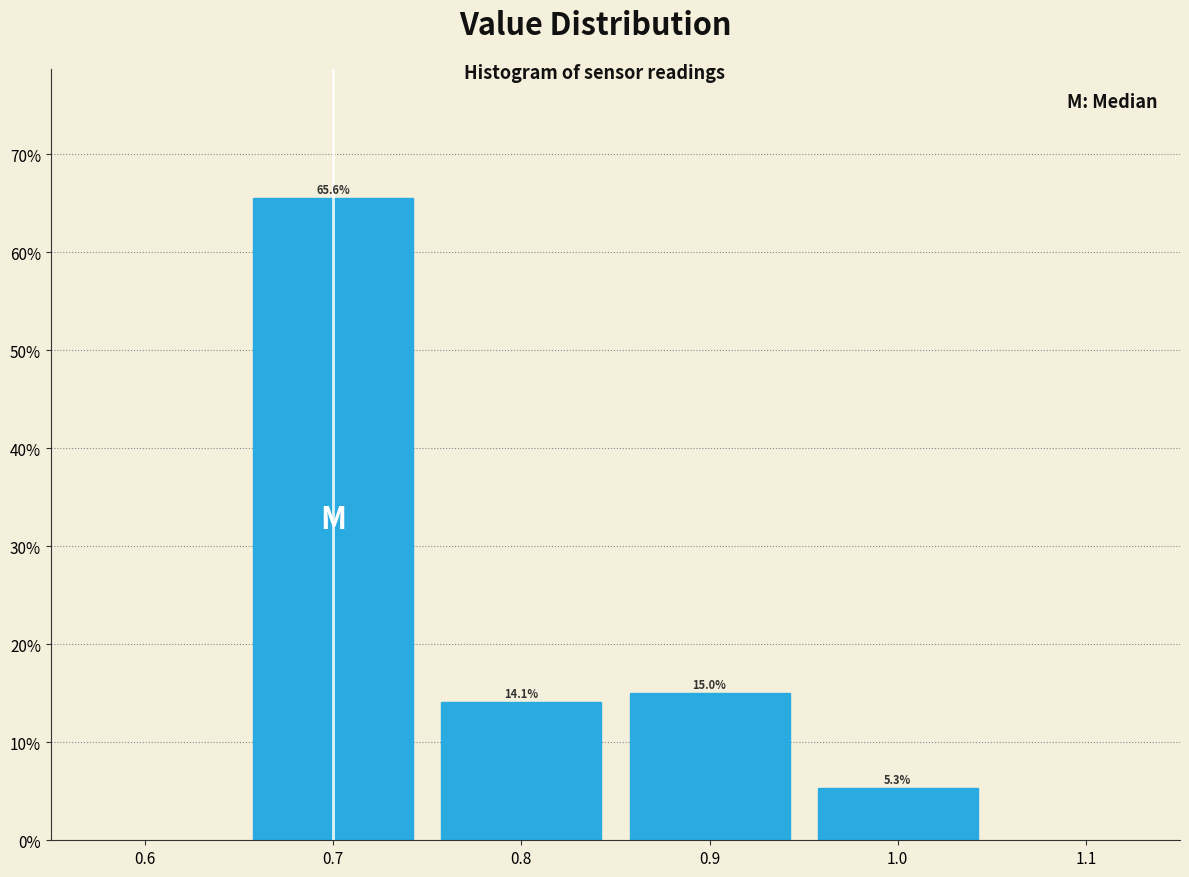

Reading left to right, transcribe this chart: for each bar, give the range it covers on the x-axis and its height.

0.65 to 0.75: 65.6
0.75 to 0.85: 14.1
0.85 to 0.95: 15.0
0.95 to 1.05: 5.3